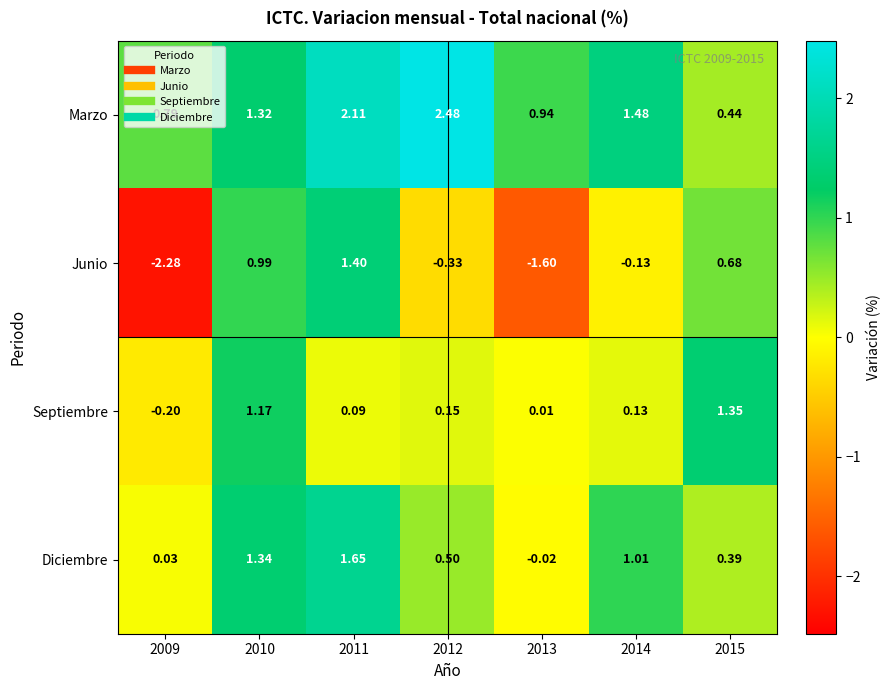

Is the value of Septiembre at 2009 greater than the value of Marzo at 2012?

No